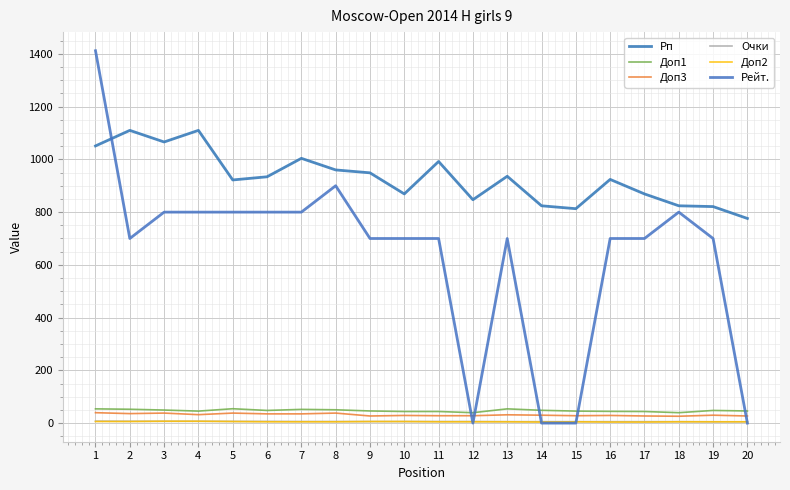

The Рп series shows 493.2 at 14. True or false?

False